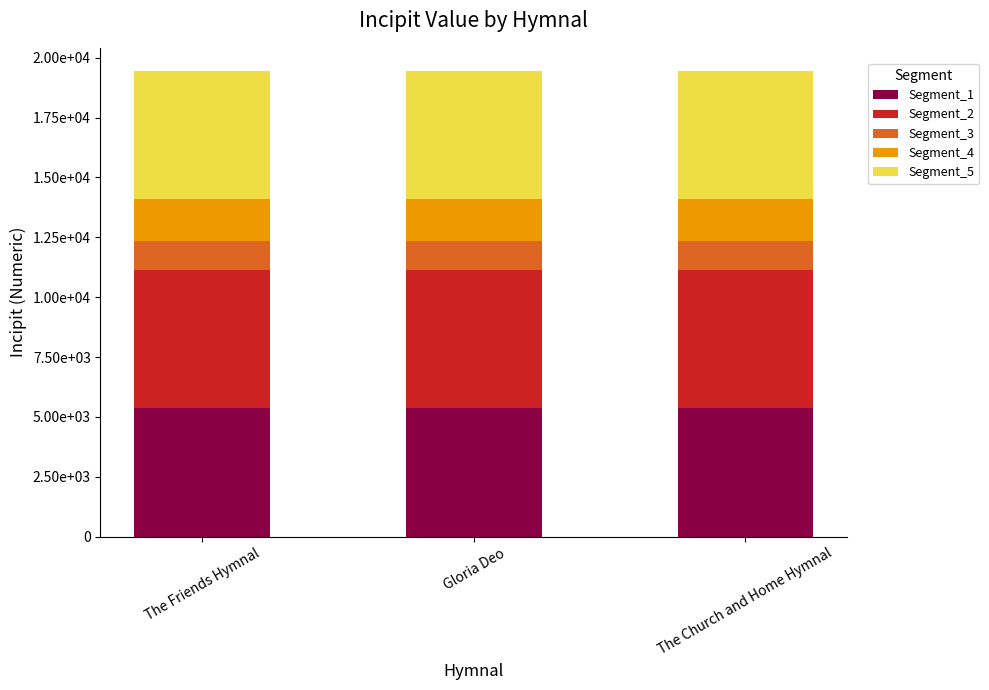

At Gloria Deo, list the series in order from largest to smallest.

Segment_2, Segment_1, Segment_5, Segment_4, Segment_3